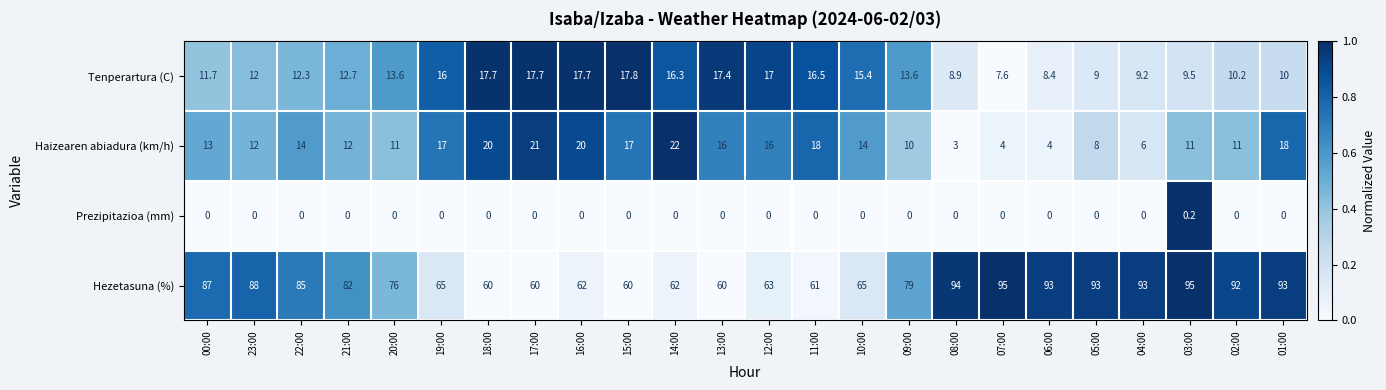

Which series has the largest total across all categories?

Hezetasuna (%)